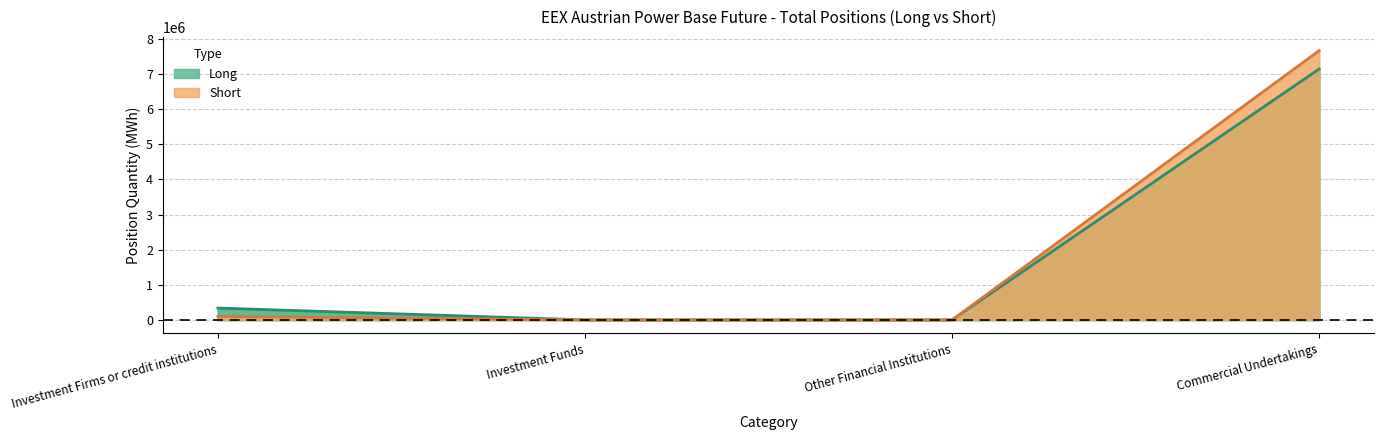

At which label does Long reach its minimum?

Investment Funds